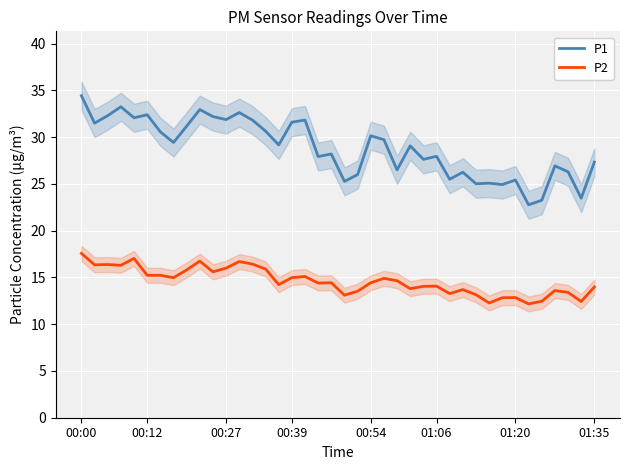

Rank the series by their maximum value, from highest to lowest.

P1, P2